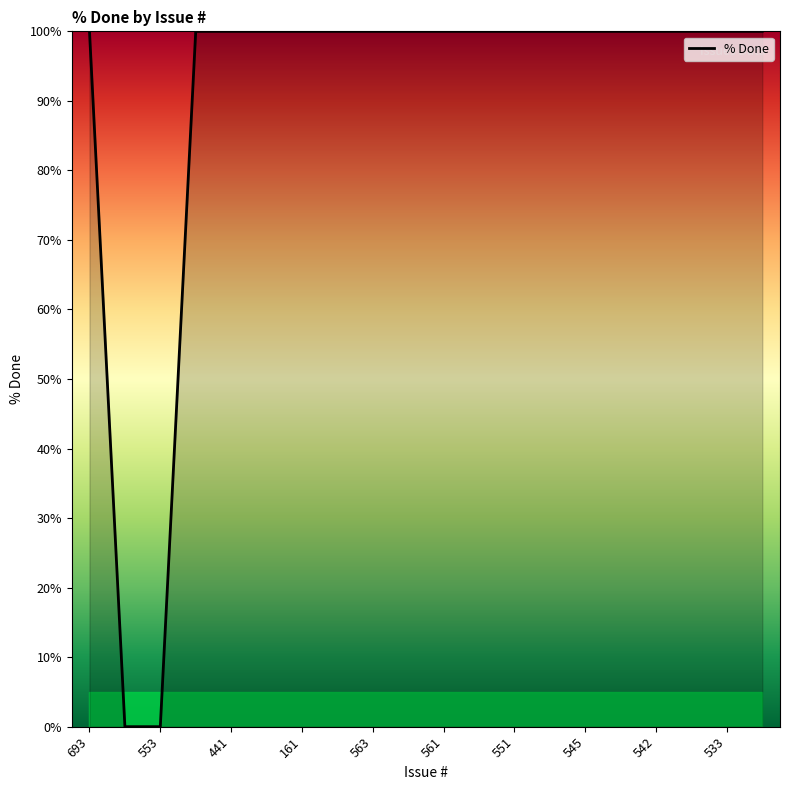

What is the maximum value shown in the chart?

100